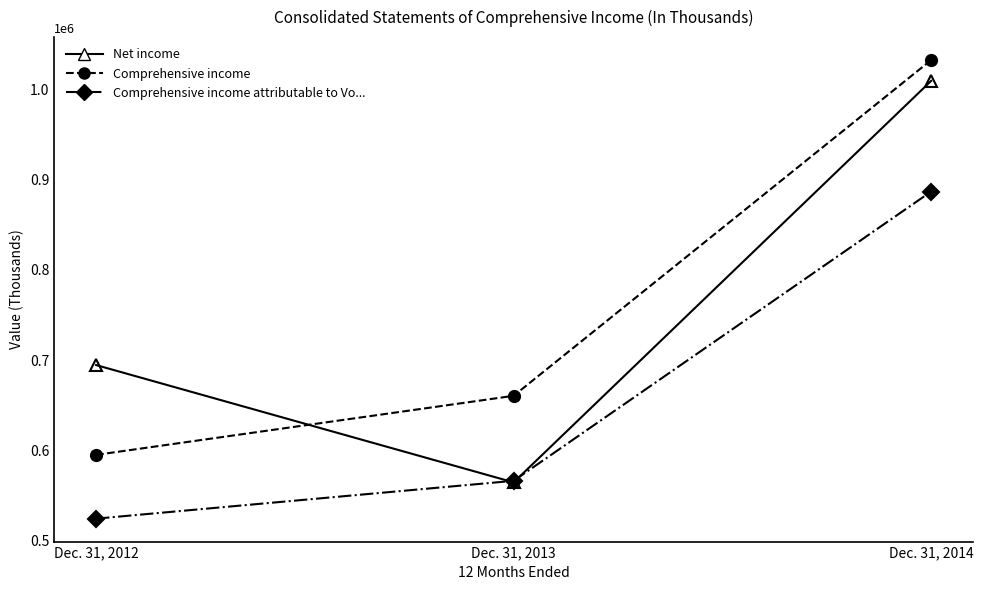

At how many categories does at least one series exceed 915874?

1